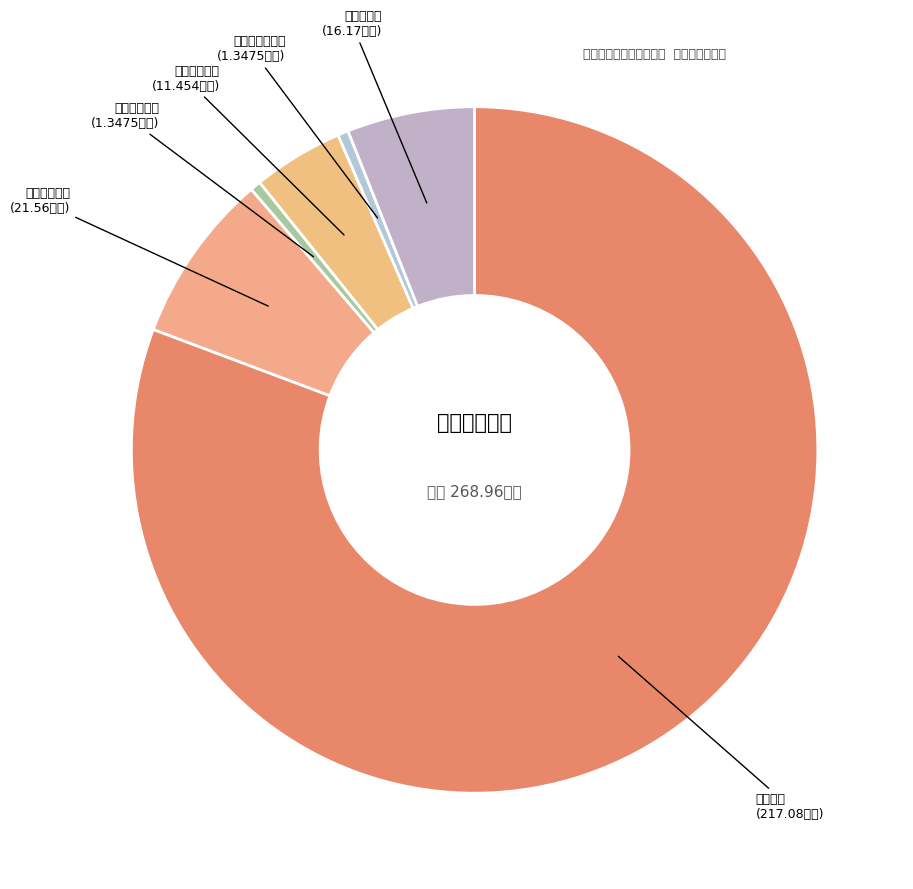

The 住房公积金 slice represents 16% of the pie. True or false?

False